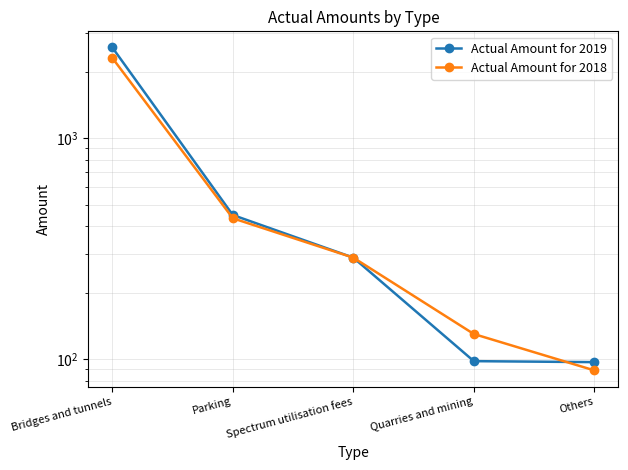

True or false: Actual Amount for 2019 has more than 1 interior local peaks.

False